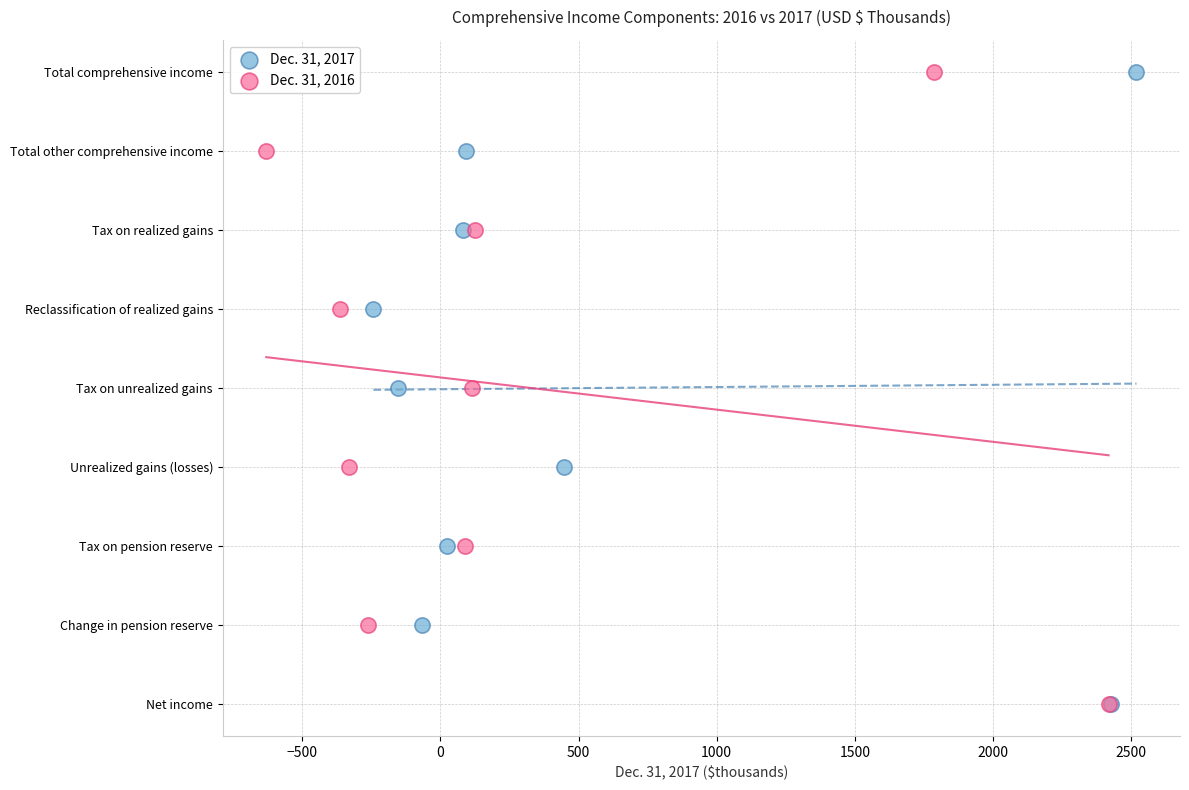

What are all the series names shown in the legend?

Dec. 31, 2017, Dec. 31, 2016